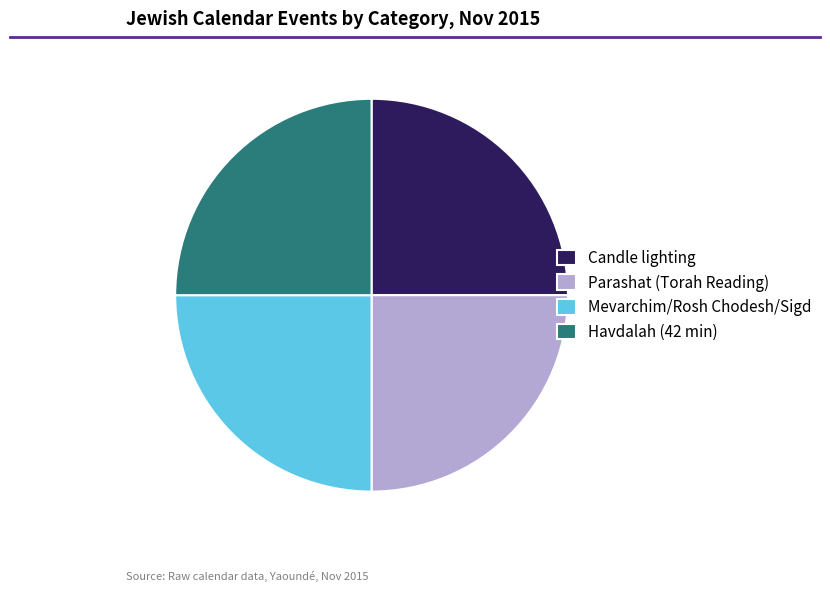

The Havdalah (42 min) slice represents 36% of the pie. True or false?

False